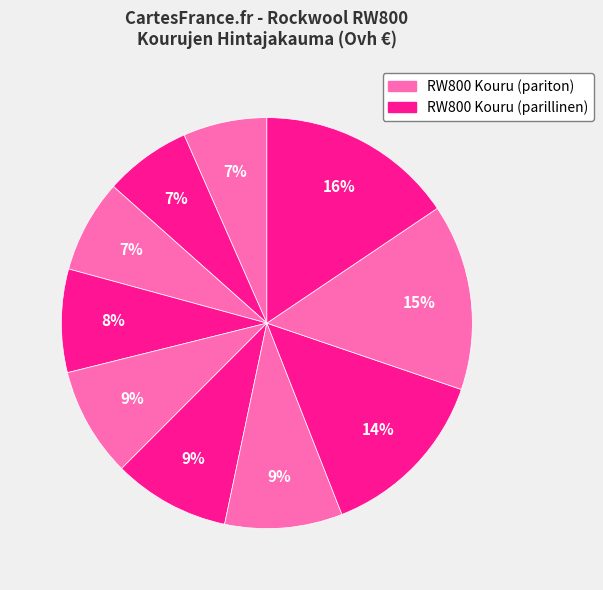

Count the number of slices in the pie.

10